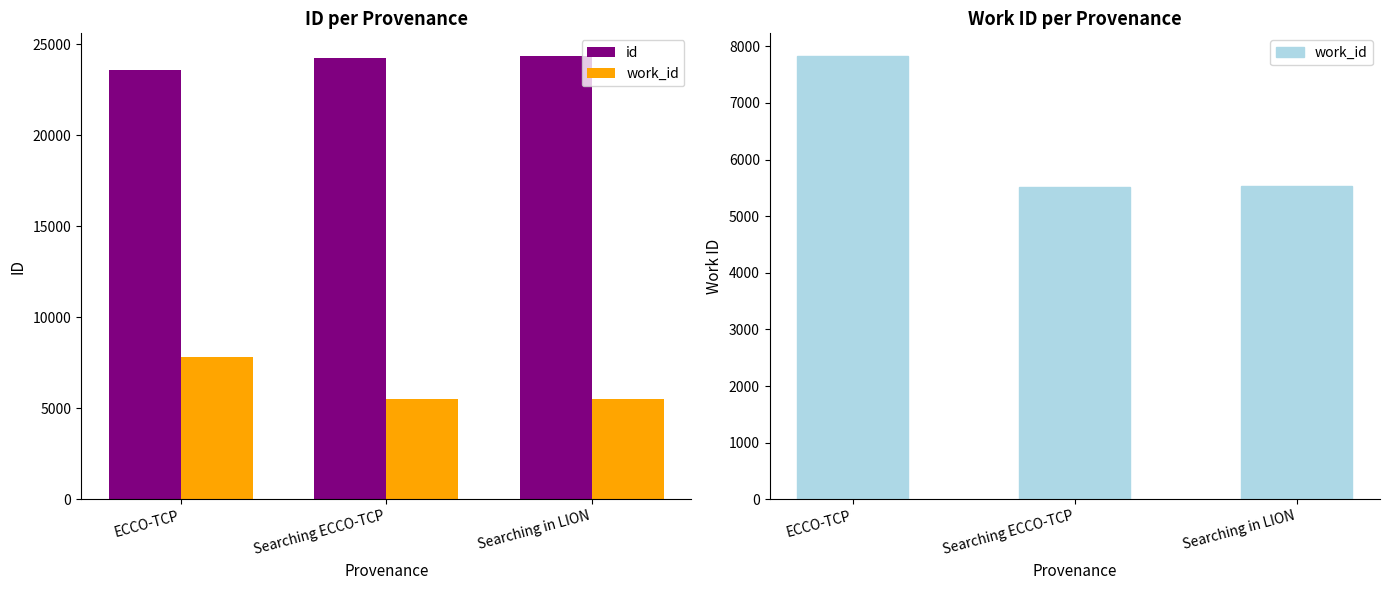

The value of id at Searching in LION is 33260. True or false?

False